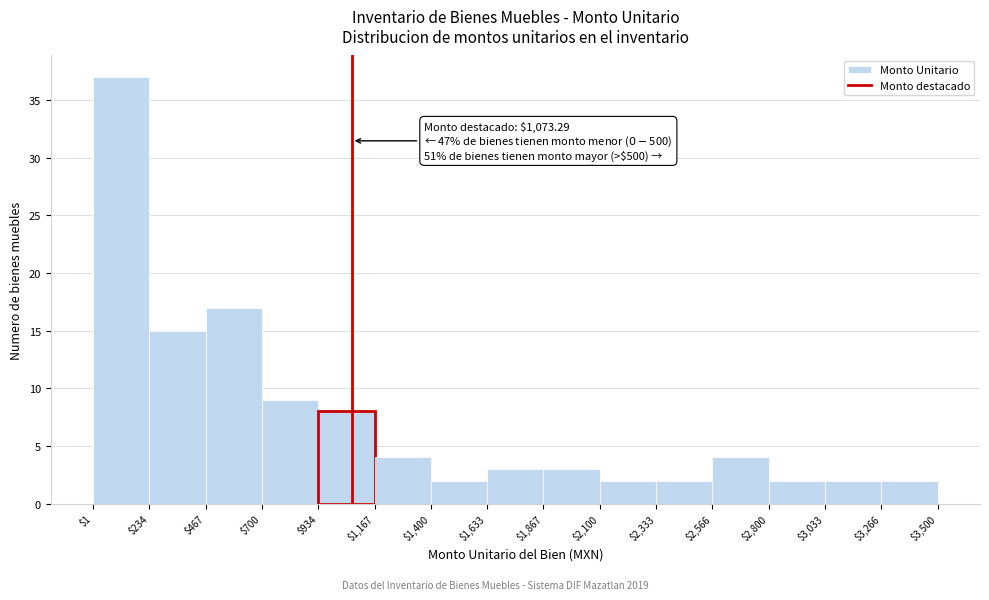

Over which range of the x-axis is the bar tallest?

$1 to $234